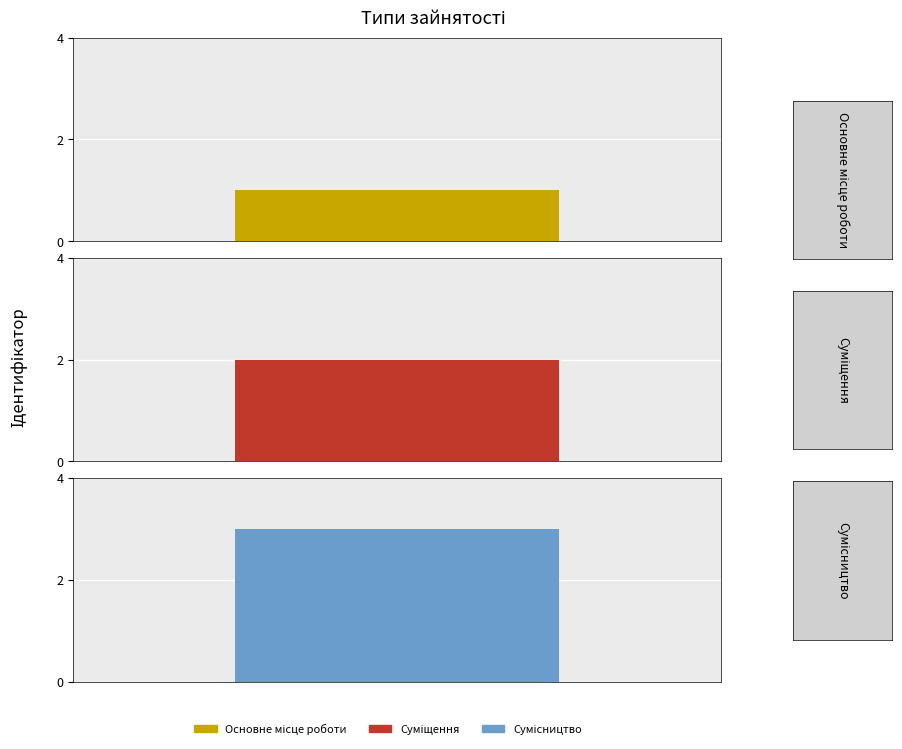

Where is the data nearest to the value 2?

Суміщення